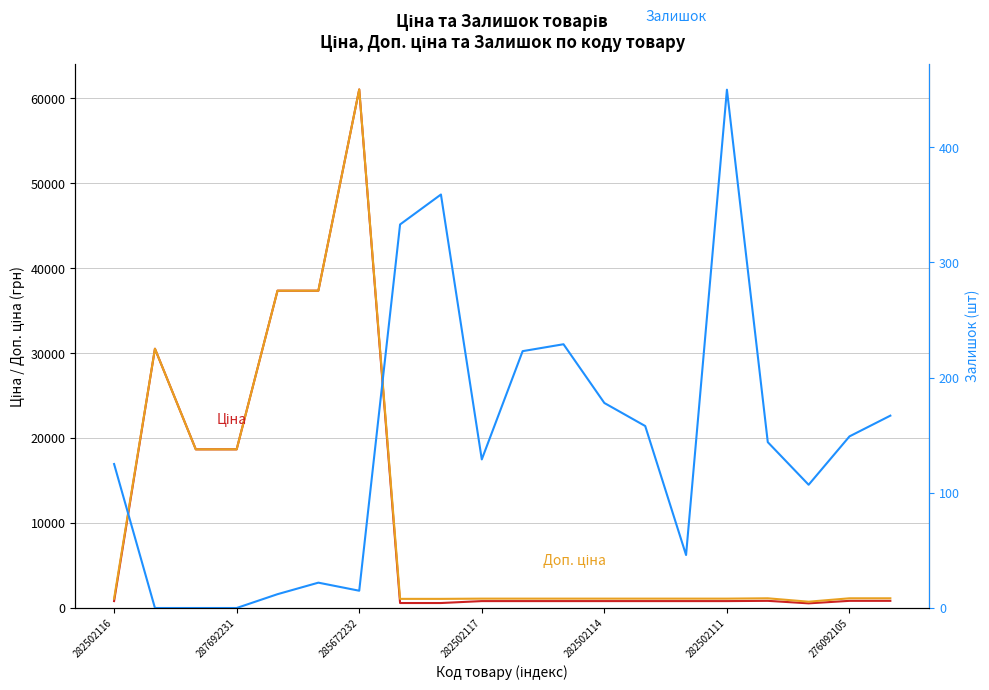

In Залишок, how many points are lower than both neighbors (excluding endpoints)?

4